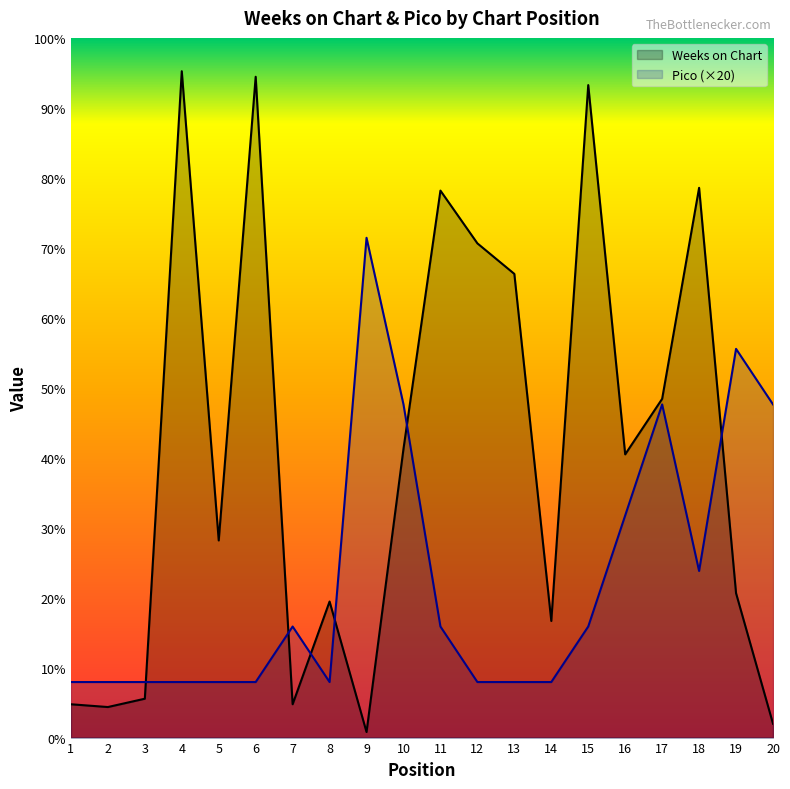

How many values in the Weeks on Chart series exceed 102?

9